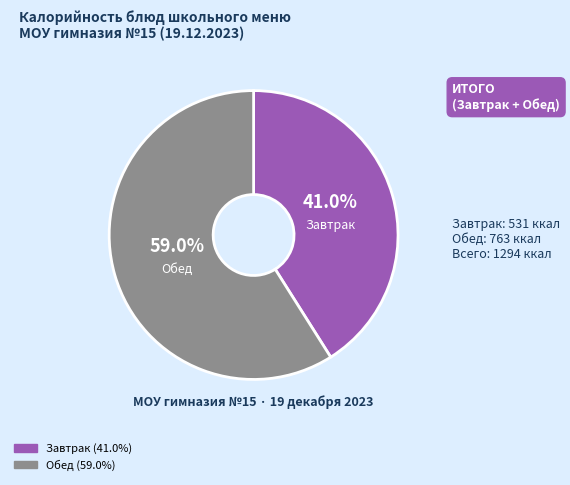

Is there a majority slice in this chart?

Yes